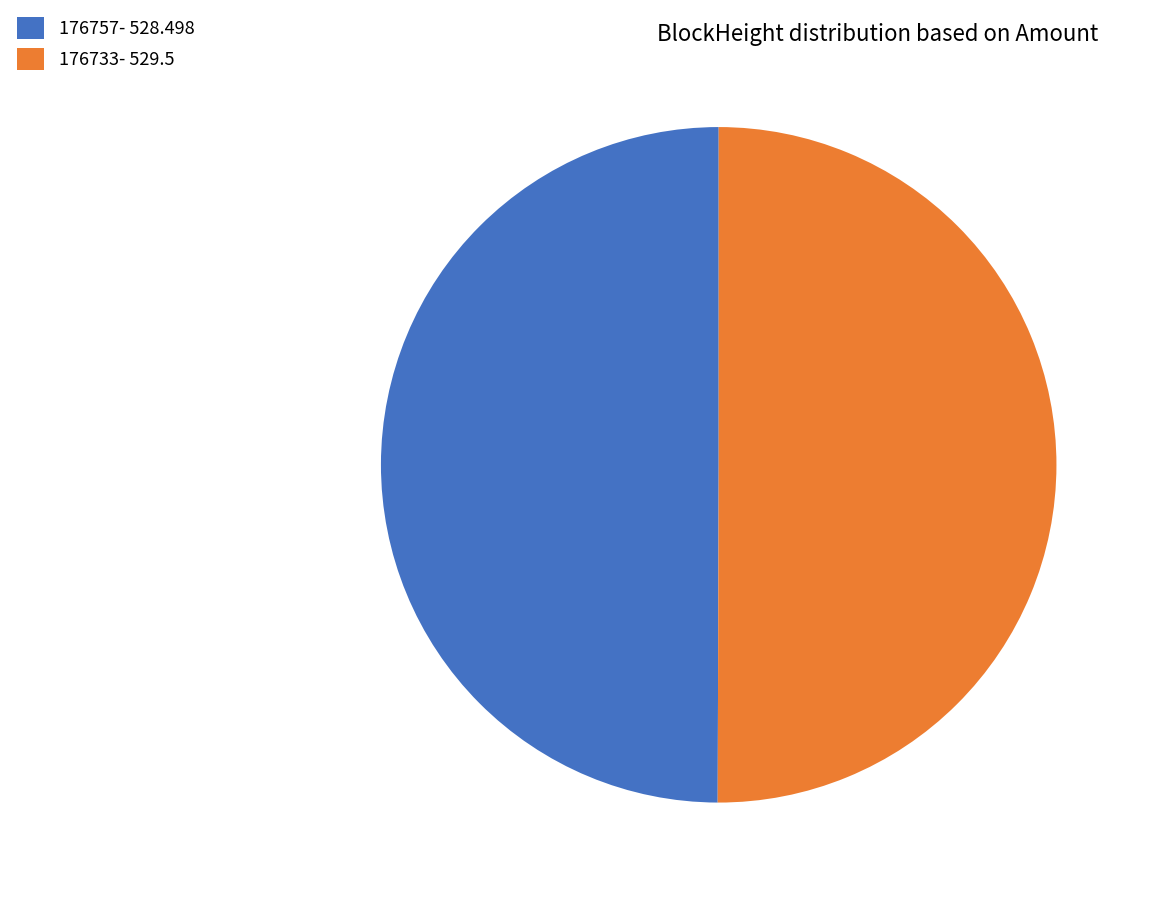

True or false: 176757- 528.498 accounts for 50% of the total.

True